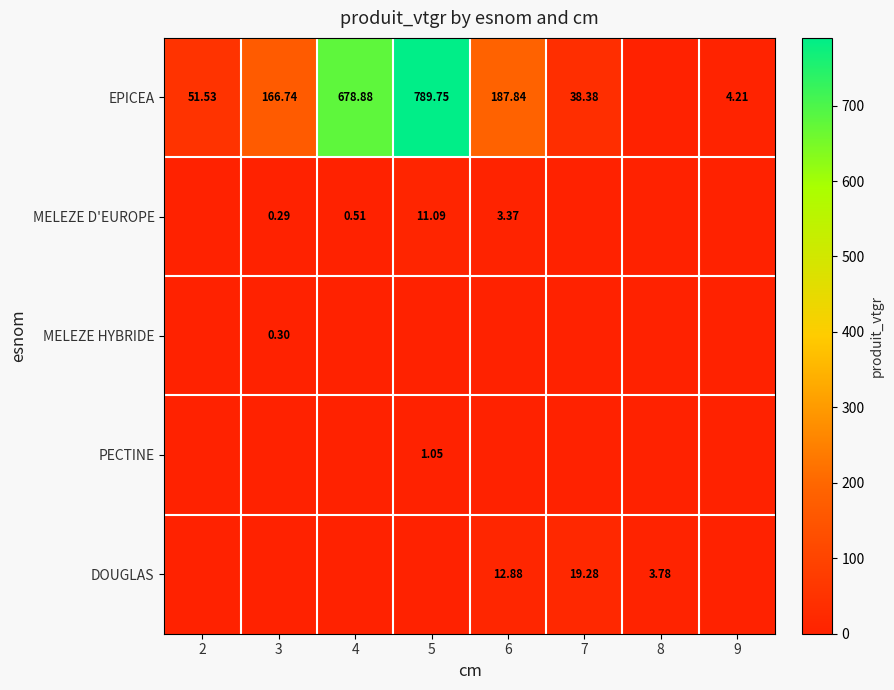

What is the average value of the EPICEA series?

239.7